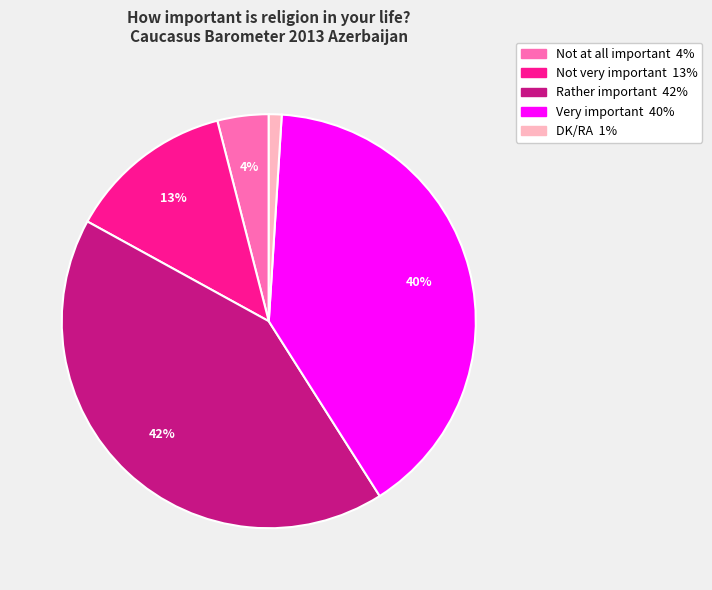

Which category has the biggest portion of the pie?

Rather important